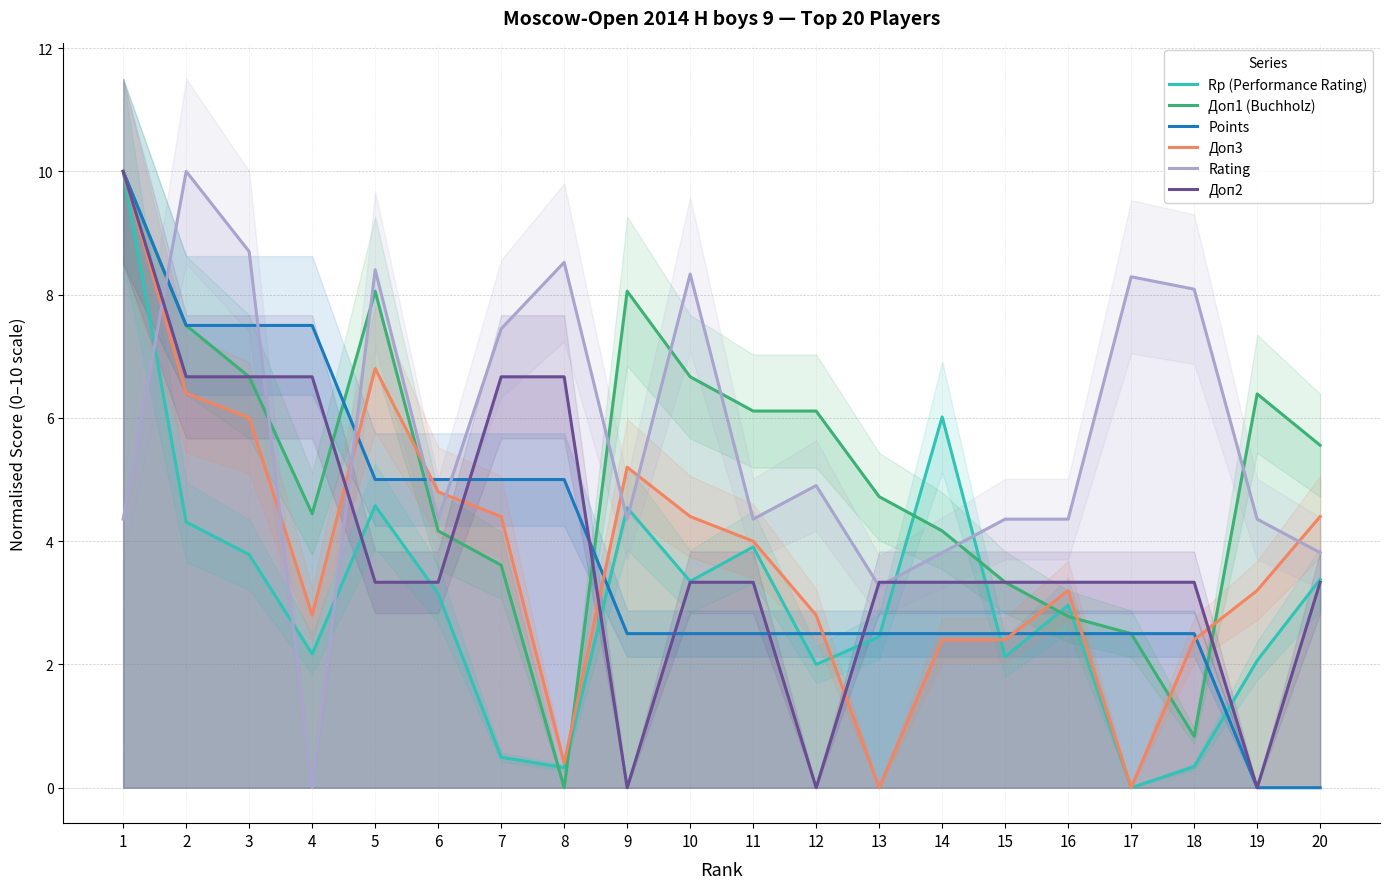

How many lines are shown in the chart?

6